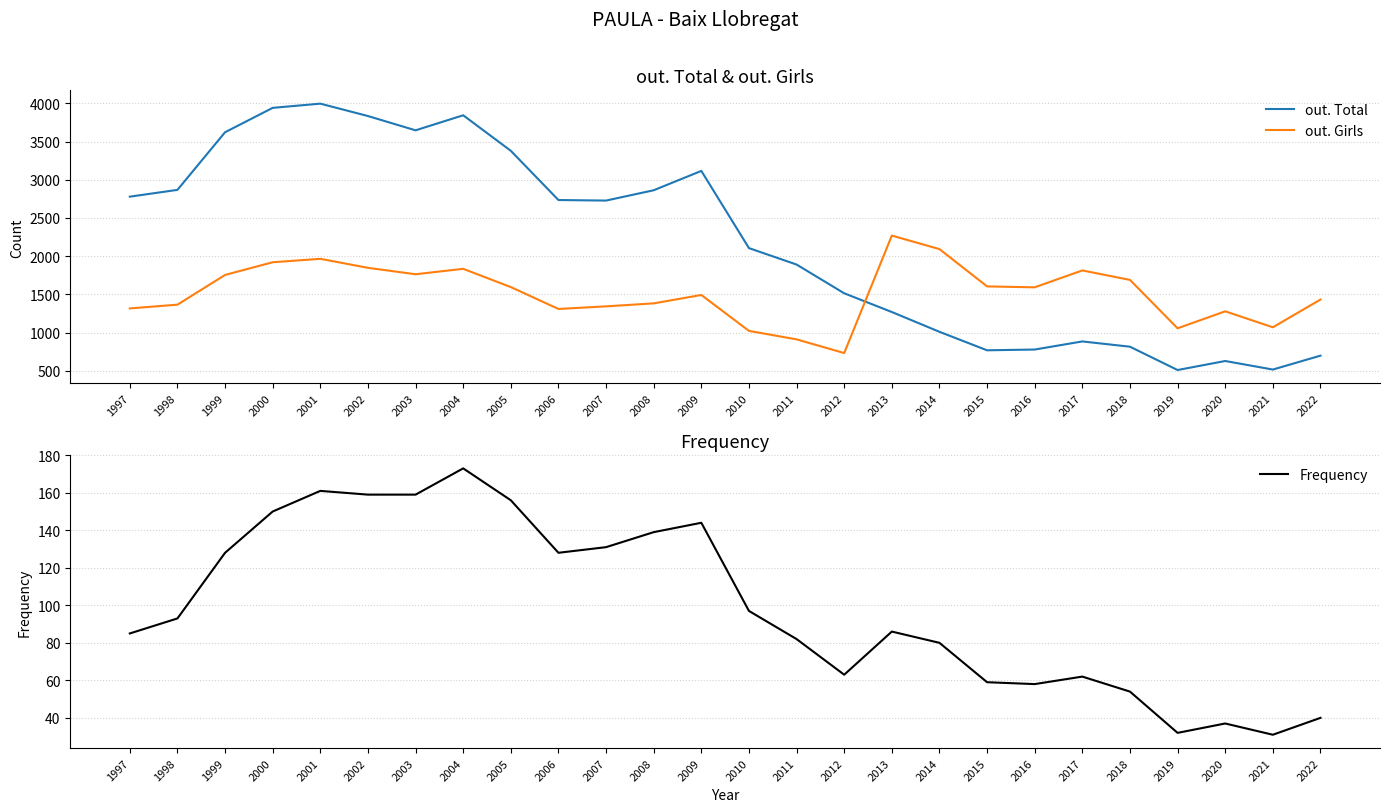

At which label does Frequency reach its peak?

2004